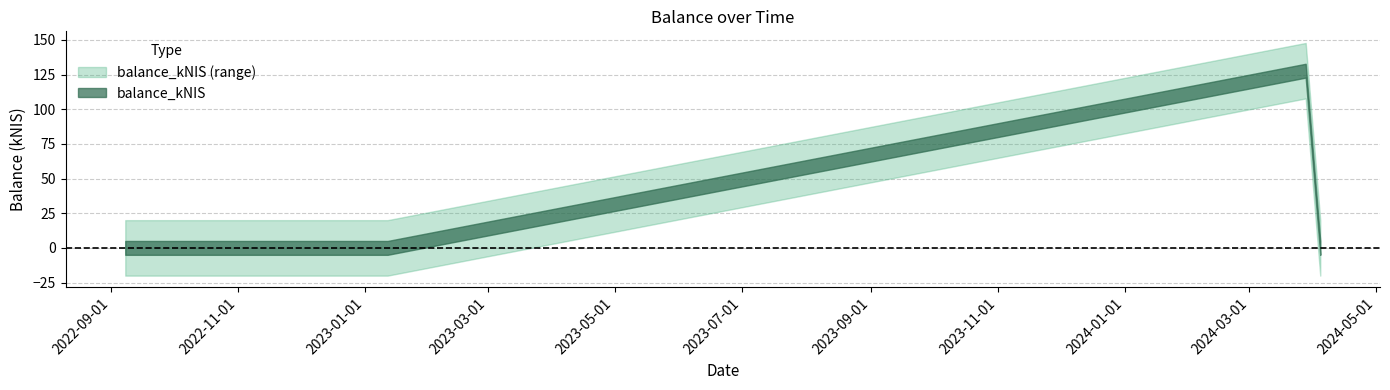

What is the average value?

25.6